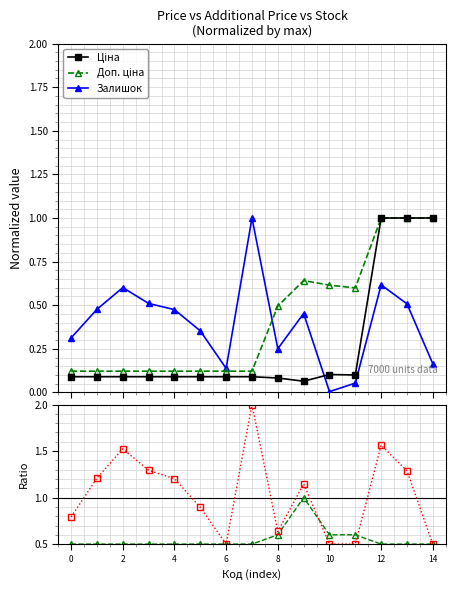

What is the value of the Залишок point at the 8th from the left?

1.0